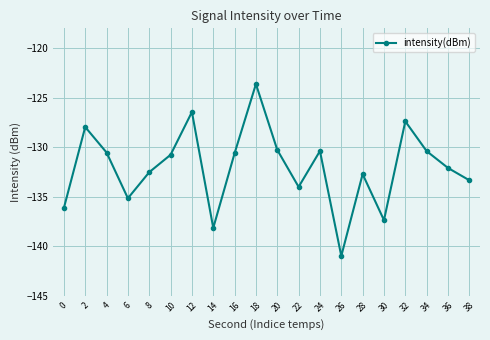

Is it true that the value at 24 is -130.4?

True